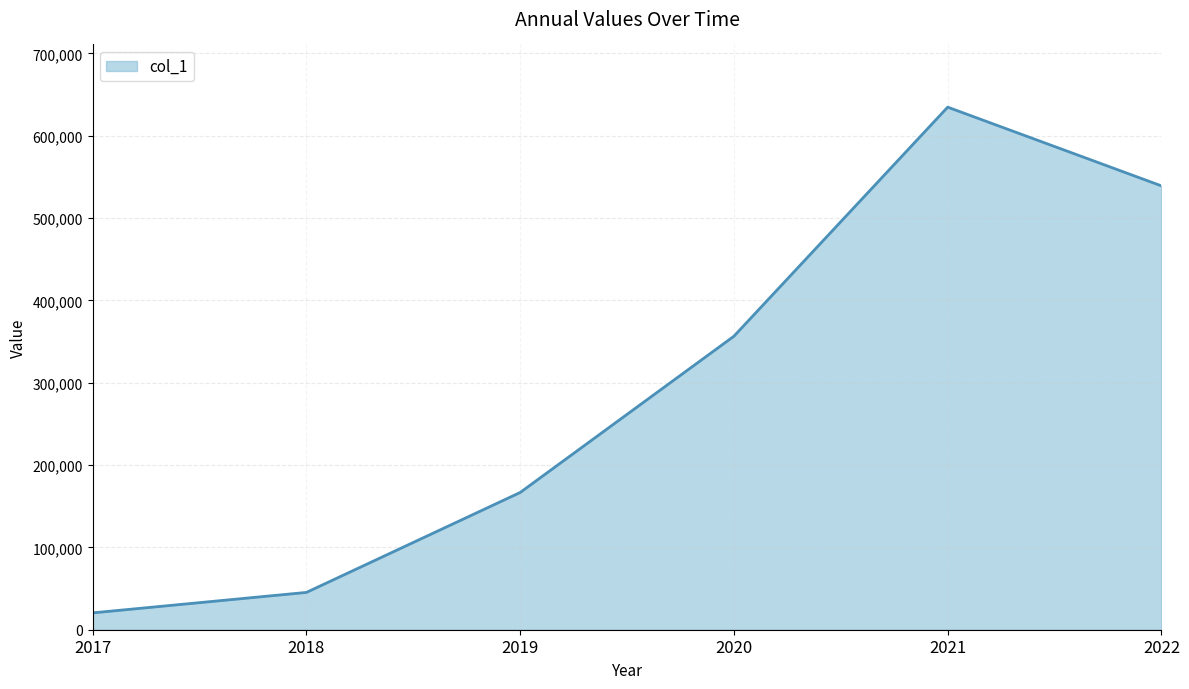

Approximately how many times larger is the value at 2019 compared to 2020?

0.5